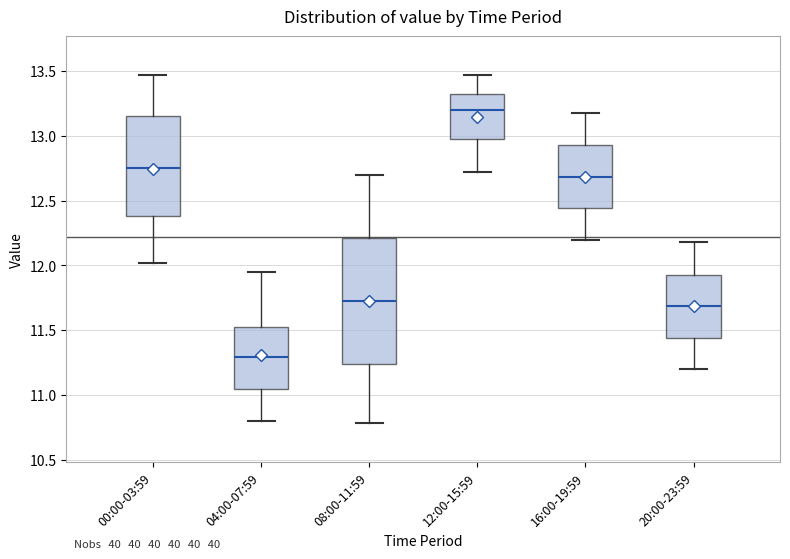

Comparing the boxes themselves (not the whiskers), which one is the tallest?

08:00-11:59